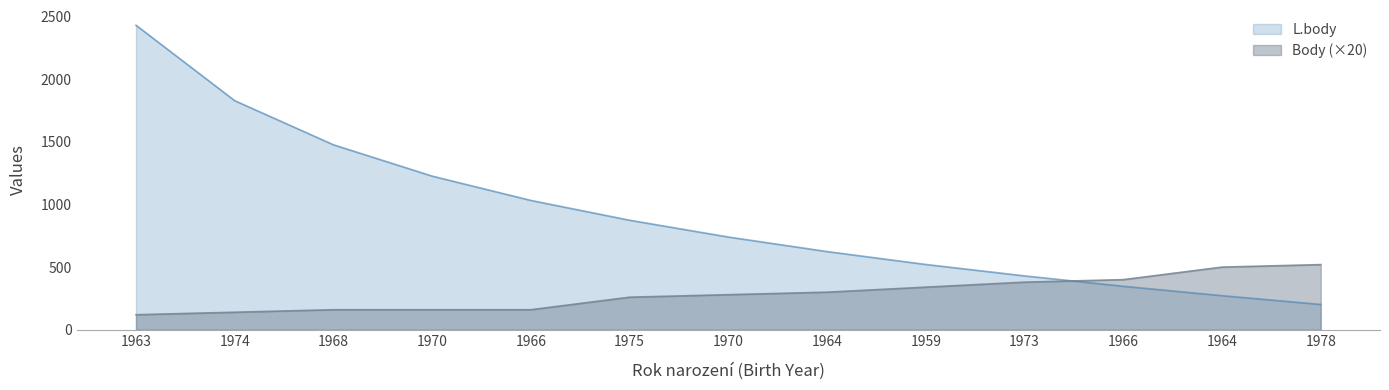

Reading right to left, extract all data points from this chart.

L.body: 202	272	347	430	521	624	740	874	1032	1226	1476	1828	2430
Body: 520	500	400	380	340	300	280	260	160	160	160	140	120